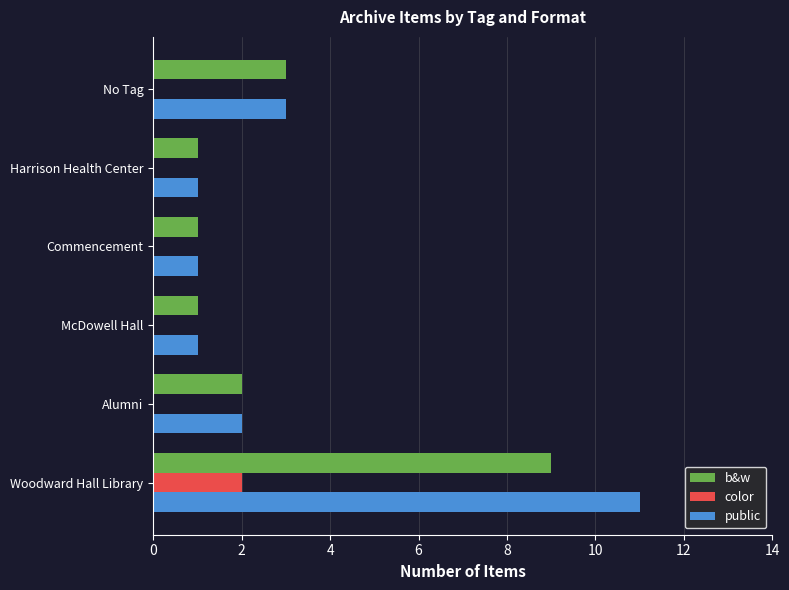

How many data points does each series have?

6